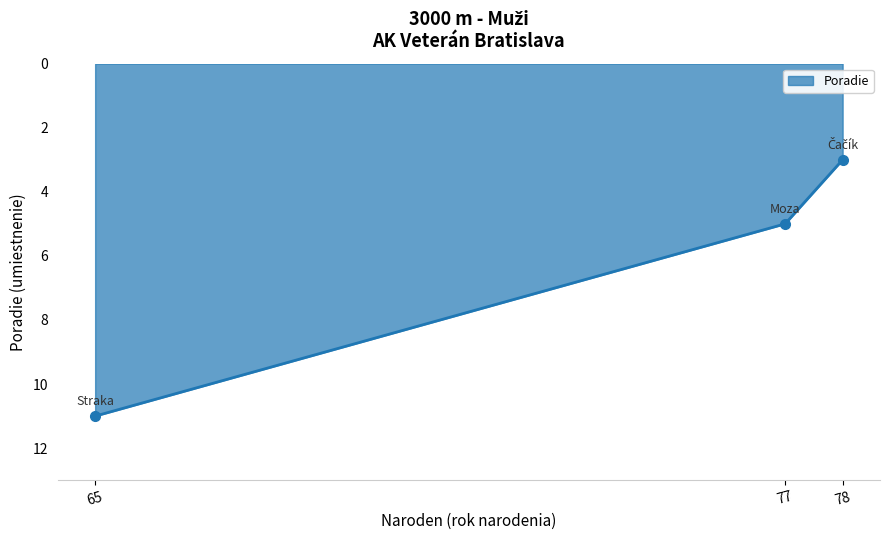

Which category has the highest value across all series?

65